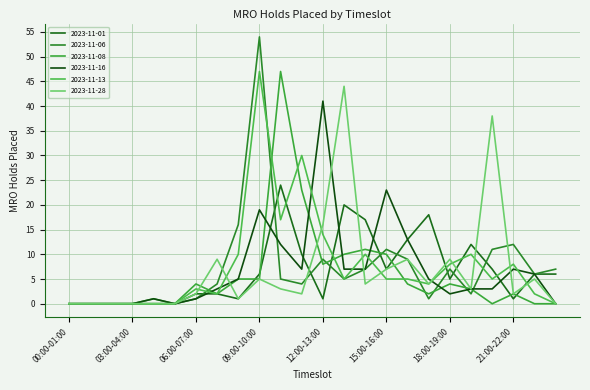

Which series has the widest spread of values?

2023-11-06